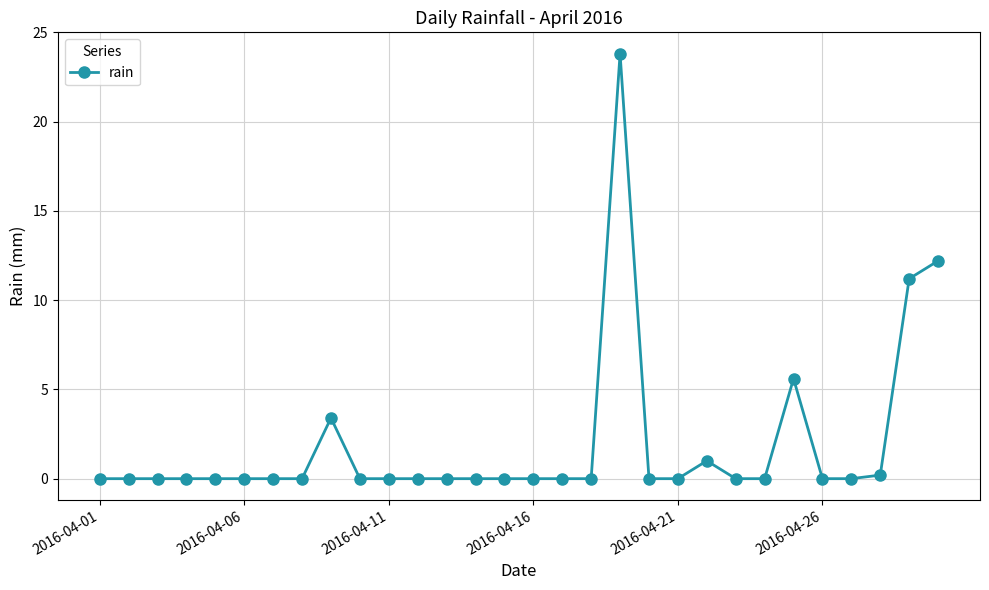

Reading right to left, transcribe all the data shown in this chart.

12.2	11.2	0.2	0.0	0.0	5.6	0.0	0.0	1.0	0.0	0.0	23.8	0.0	0.0	0.0	0.0	0.0	0.0	0.0	0.0	0.0	3.4	0.0	0.0	0.0	0.0	0.0	0.0	0.0	0.0